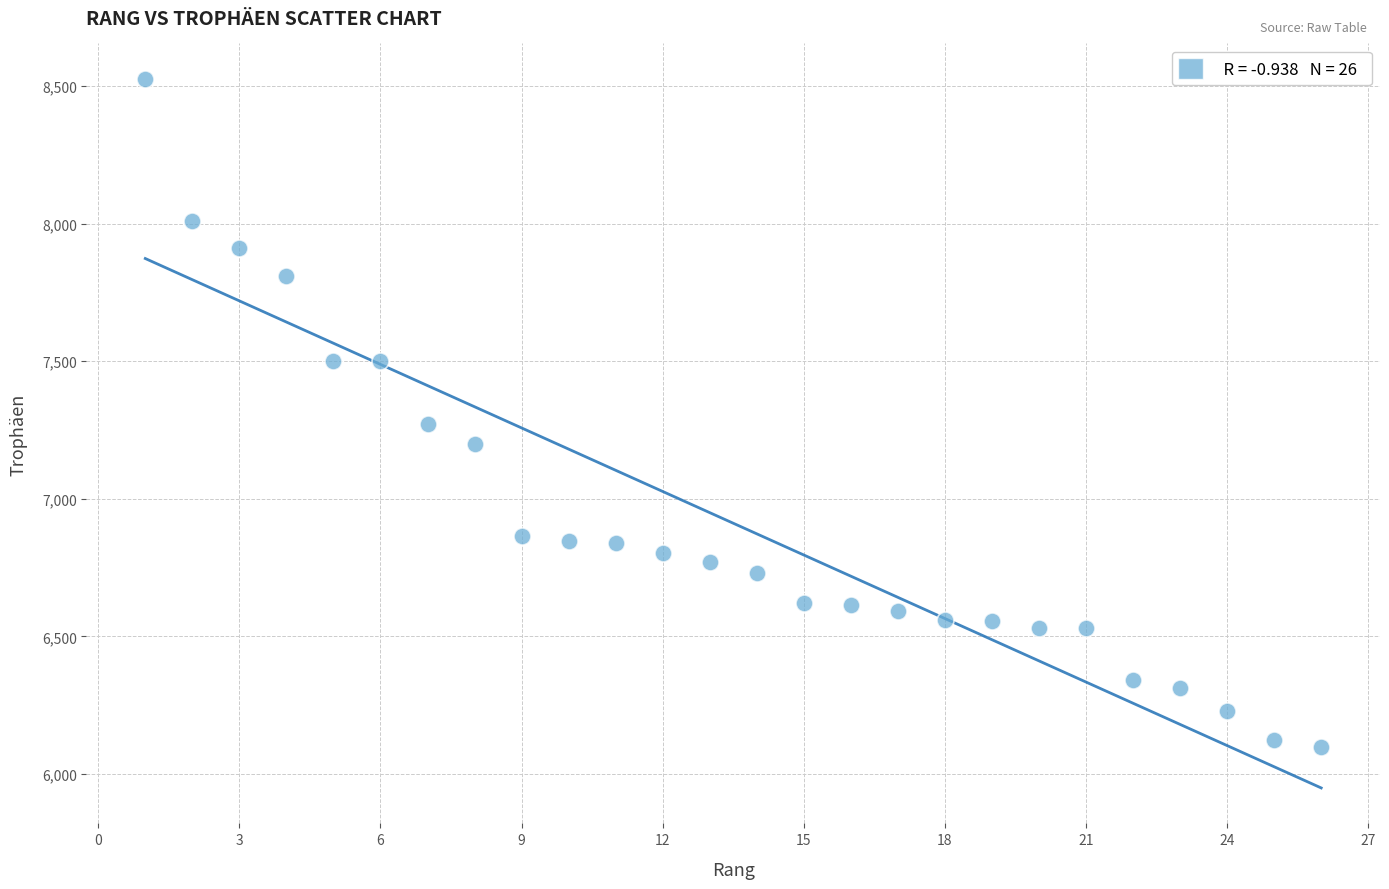

What is the range of Y values (max minus min)?

2430